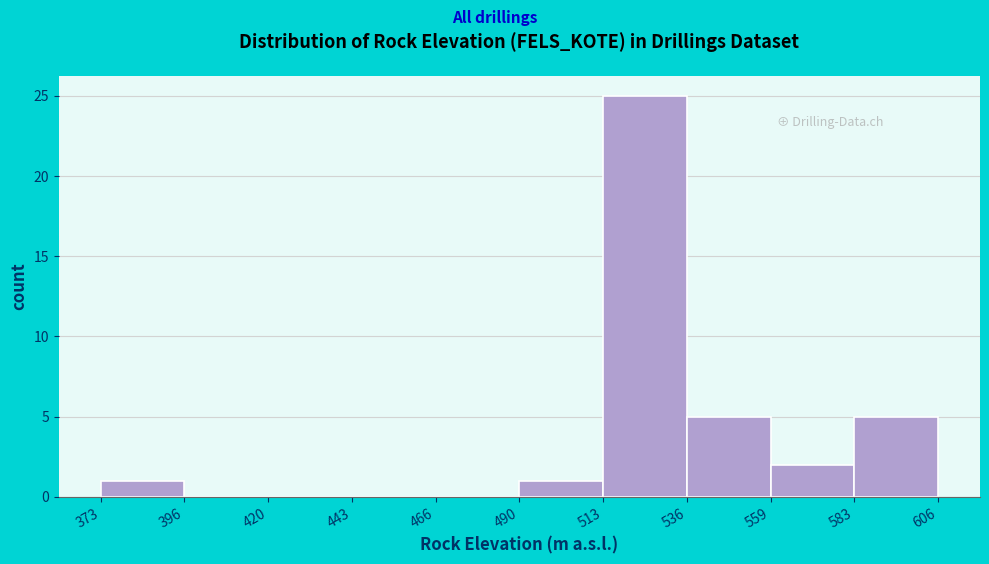

Over which range of the x-axis is the bar tallest?

513 to 536